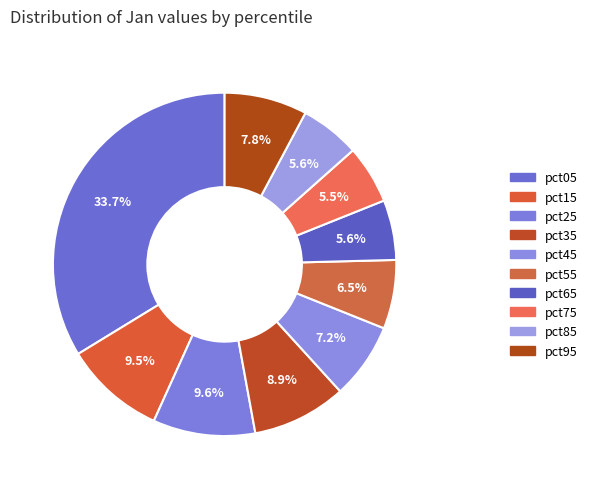

How many segments does this pie chart have?

10